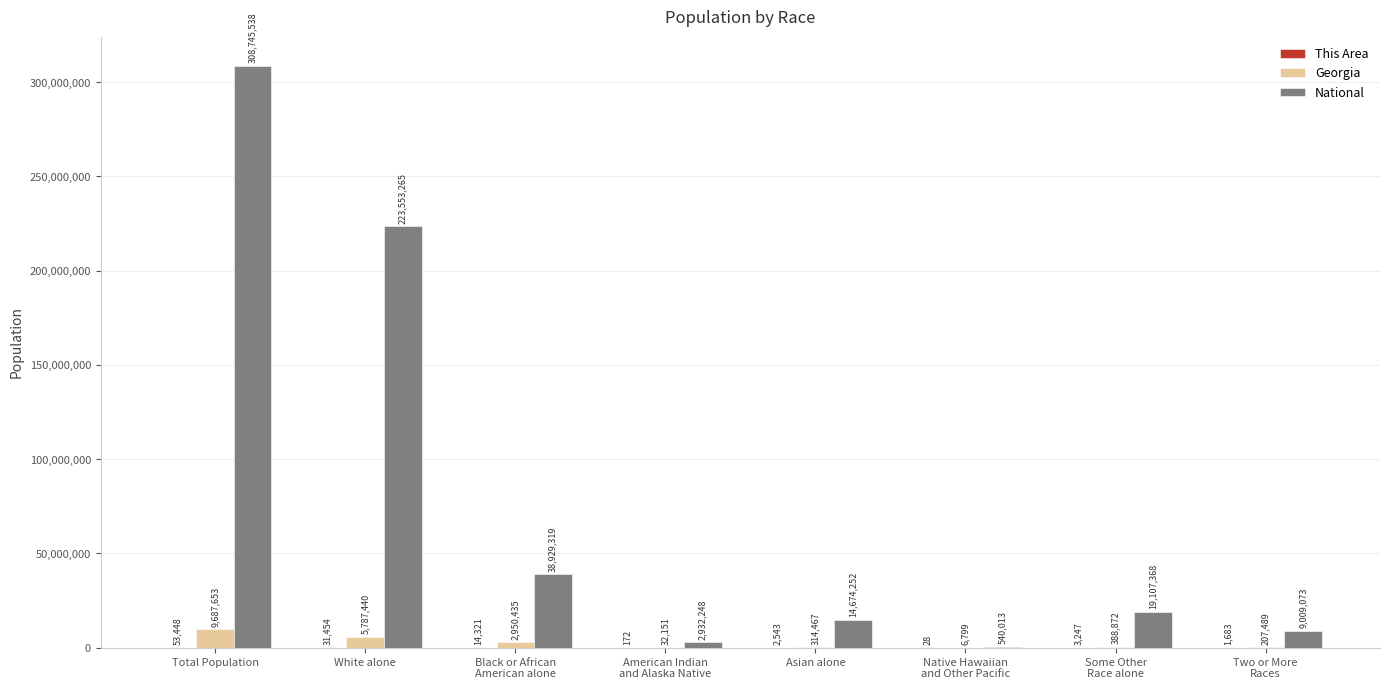

Which series has the largest total across all categories?

National